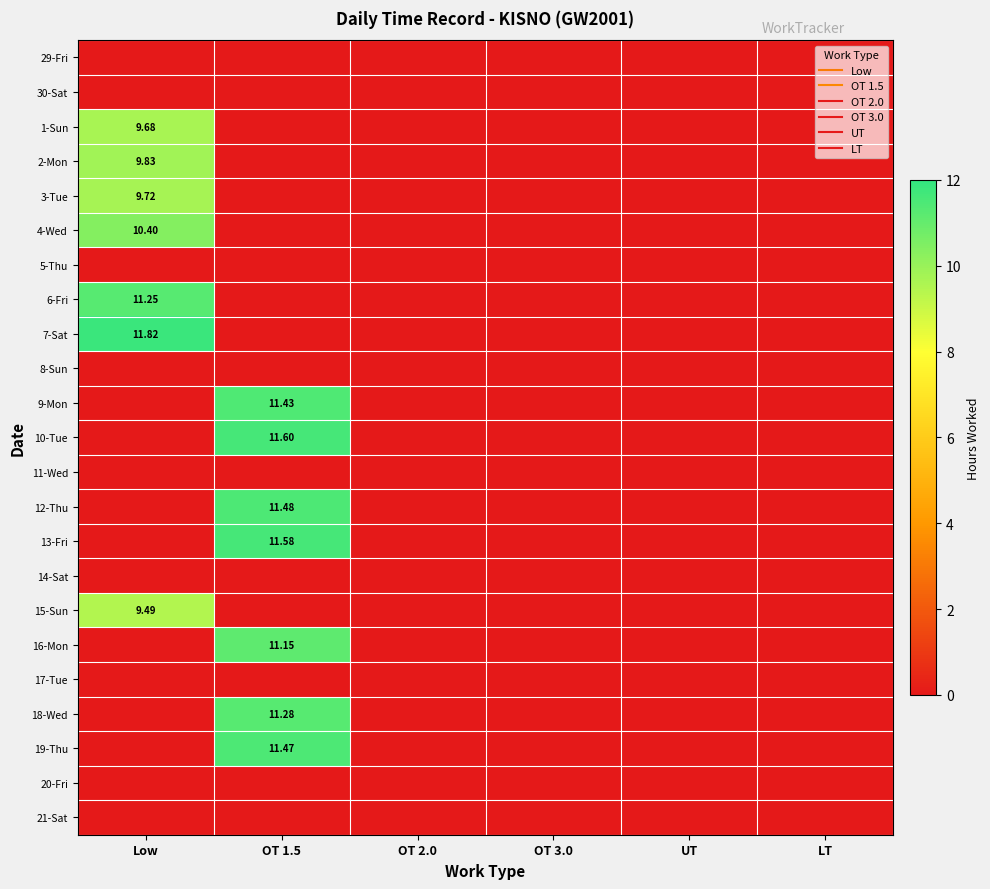

Rank the series at OT 1.5 from highest to lowest value.

10-Tue, 13-Fri, 12-Thu, 19-Thu, 9-Mon, 18-Wed, 16-Mon, 29-Fri, 30-Sat, 1-Sun, 2-Mon, 3-Tue, 4-Wed, 5-Thu, 6-Fri, 7-Sat, 8-Sun, 11-Wed, 14-Sat, 15-Sun, 17-Tue, 20-Fri, 21-Sat